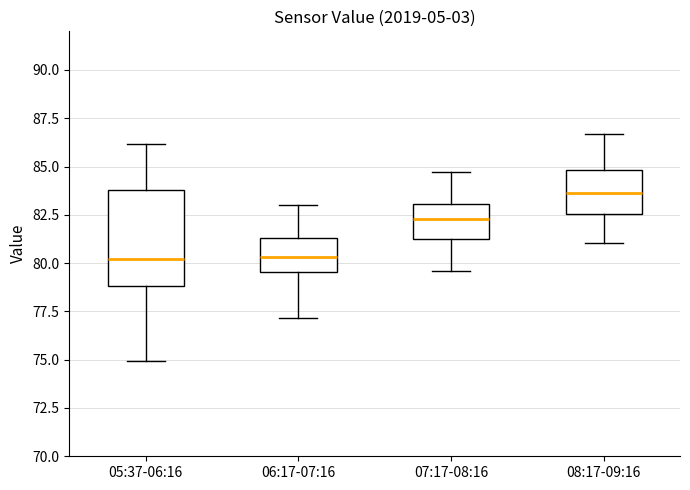

Comparing the boxes themselves (not the whiskers), which one is the tallest?

05:37-06:16